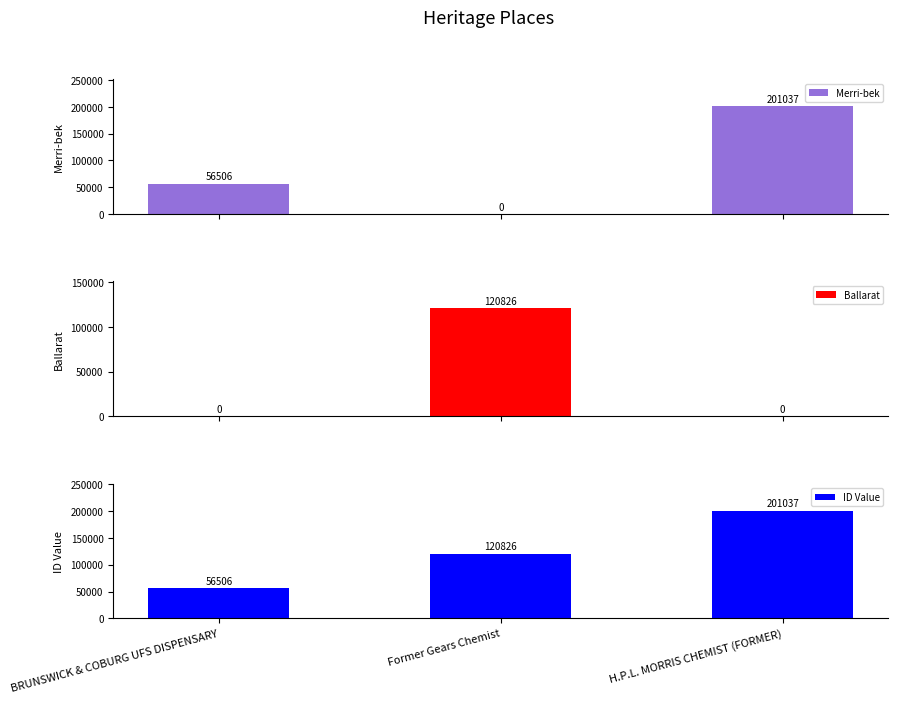

True or false: Merri-bek has a value of 201037 at H.P.L. MORRIS CHEMIST (FORMER).

True